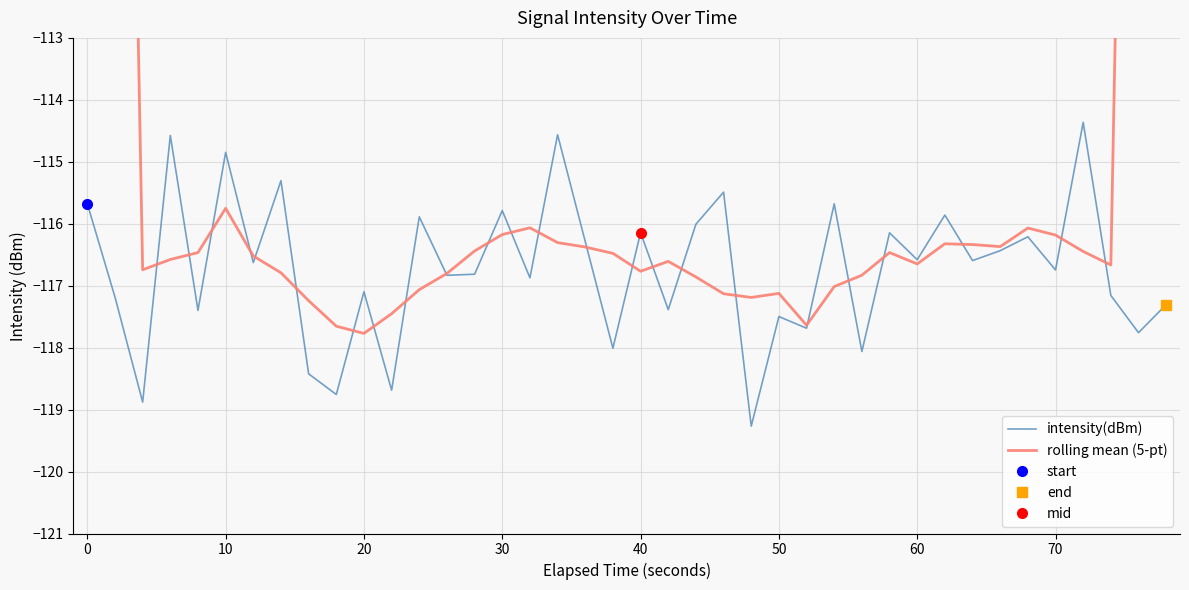

What is the greatest value displayed?

-70.3